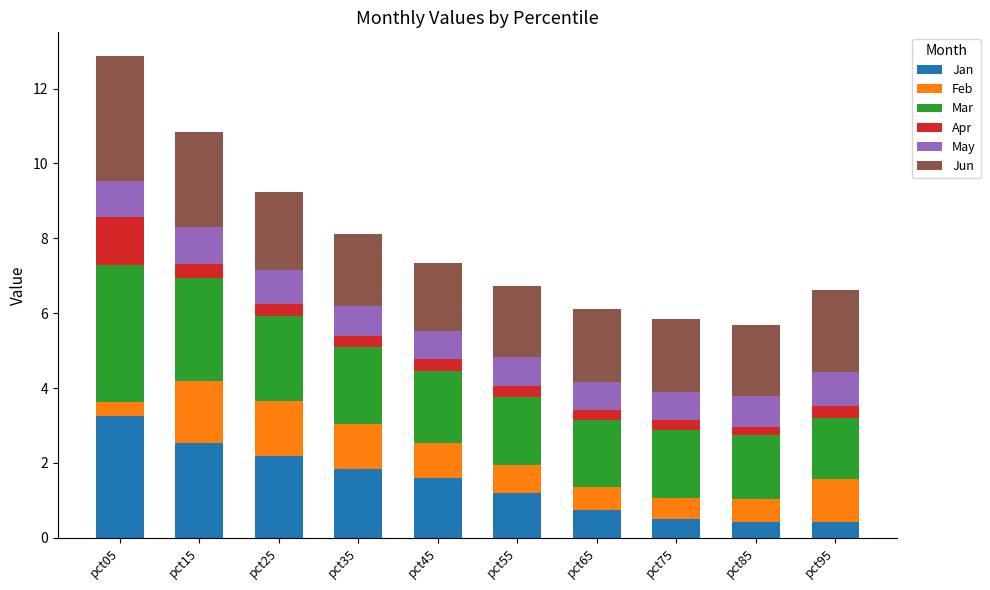

Which category has the highest value in the Jan series?

pct05